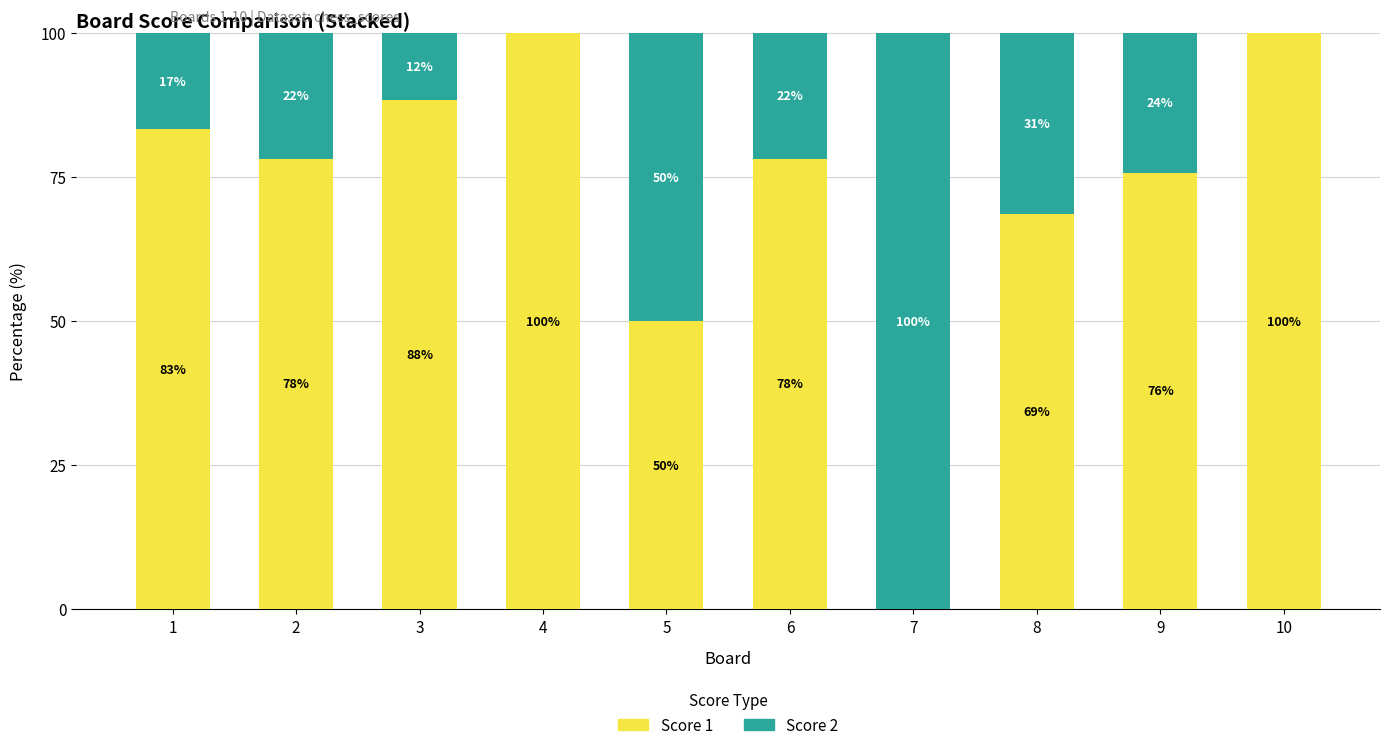

The Score 1 series shows 68.6 at 8. True or false?

True